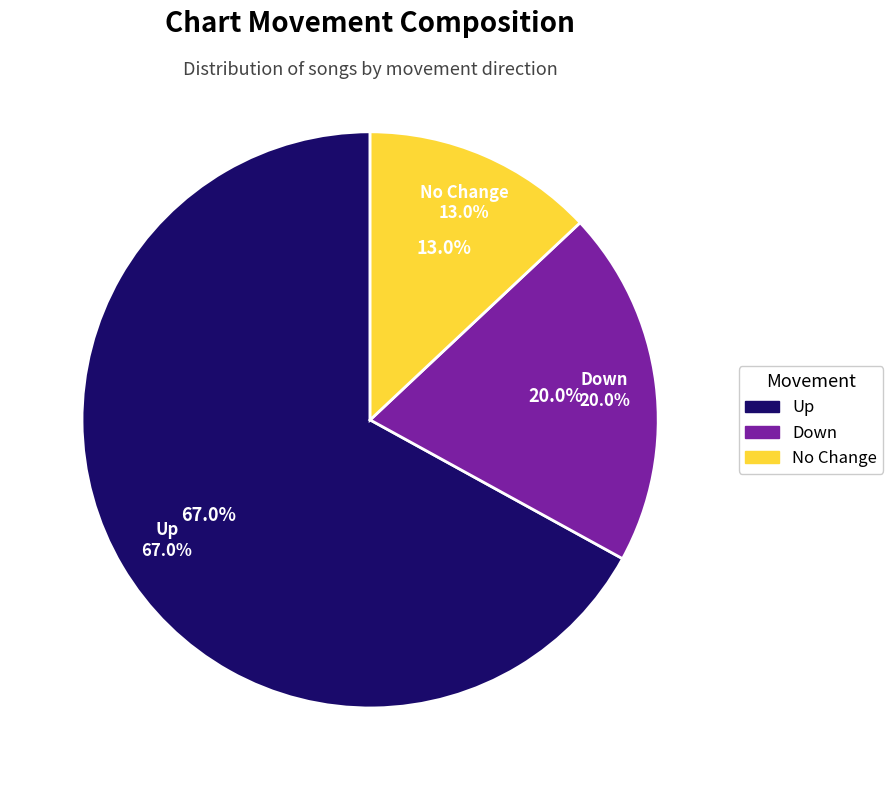

What portion of the pie excludes down?

80.0%